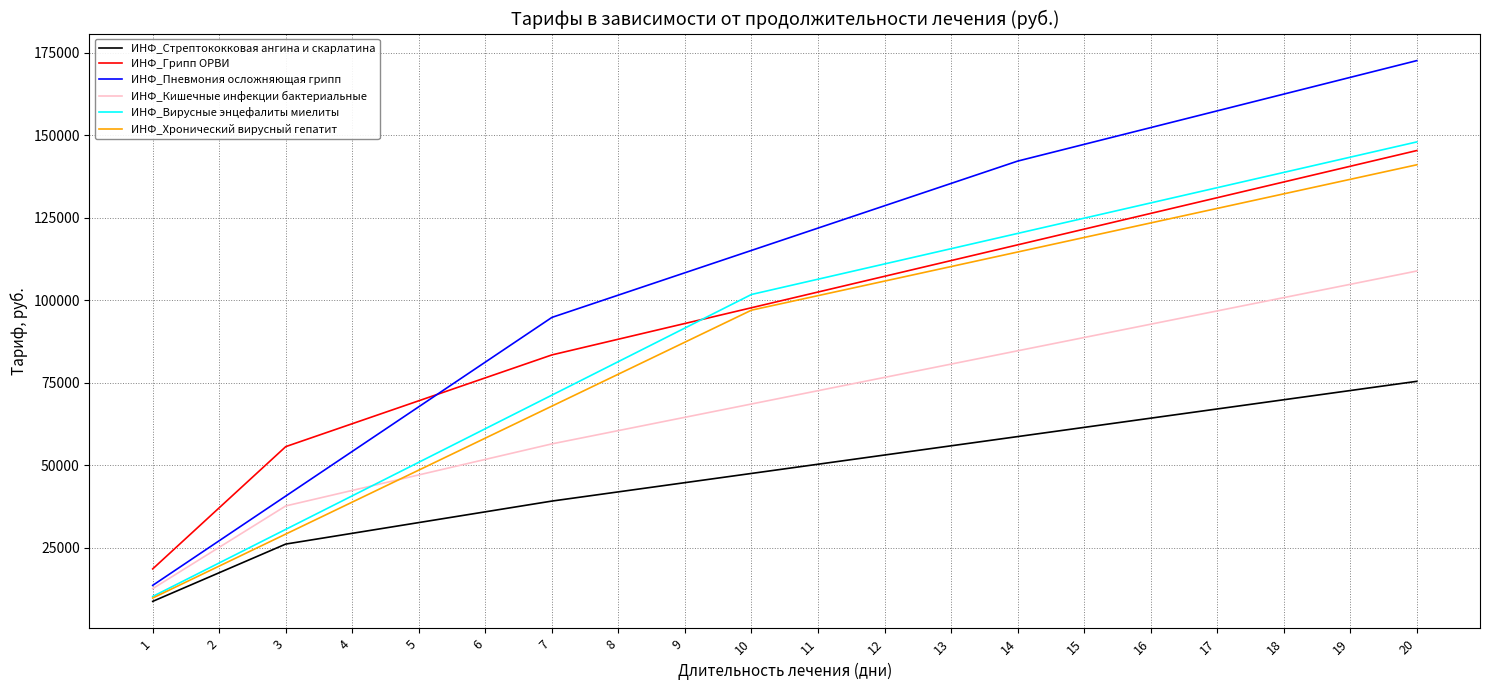

What value does the ИНФ_Стрептококковая ангина и скарлатина series have at 5?

32588.7